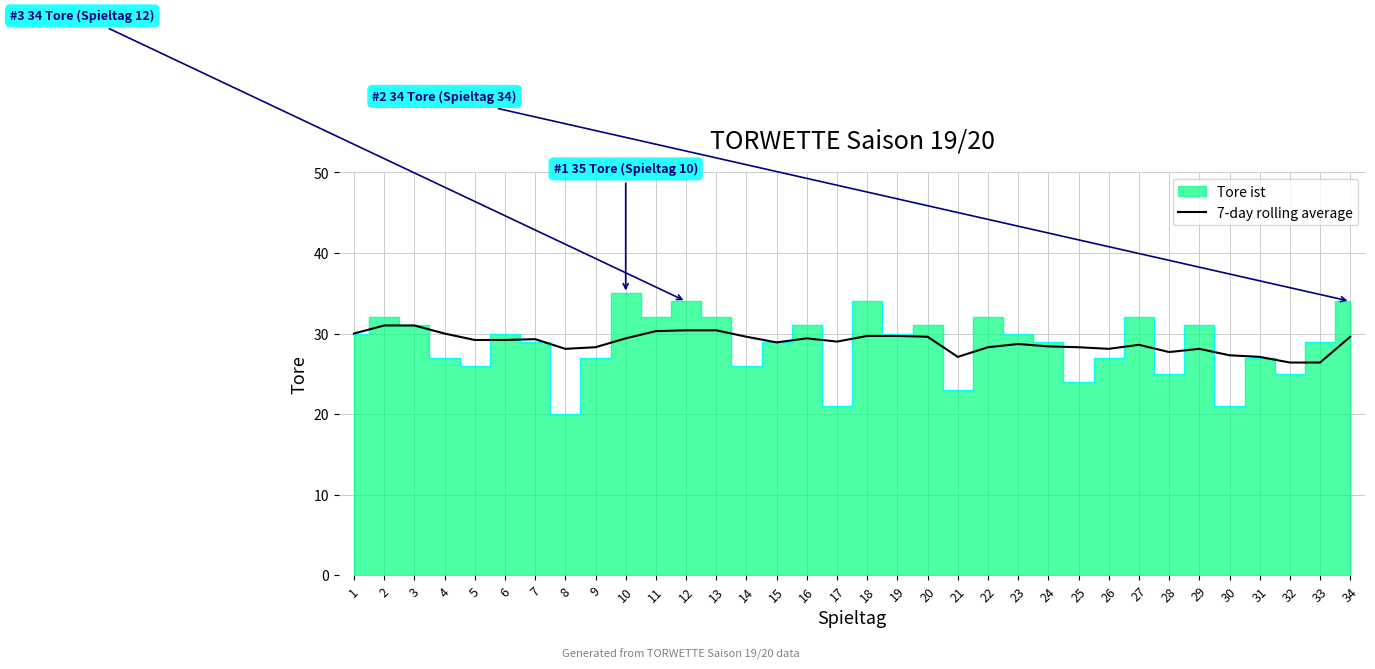

What is the change in value from 15 to 23?

-0.2